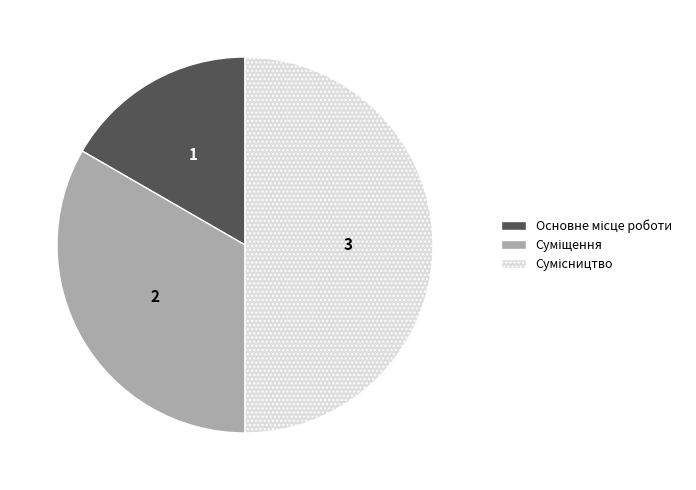

True or false: Суміщення accounts for 38% of the total.

False